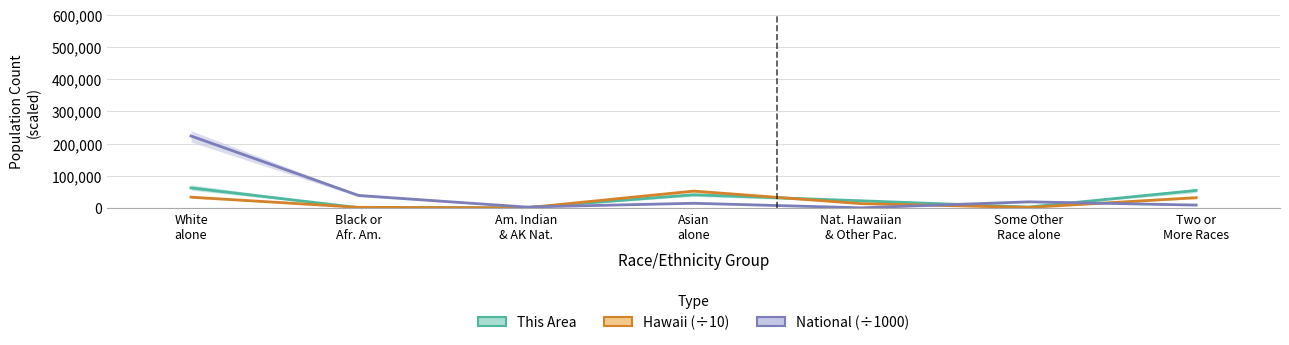

What is the greatest value displayed?

223553.3